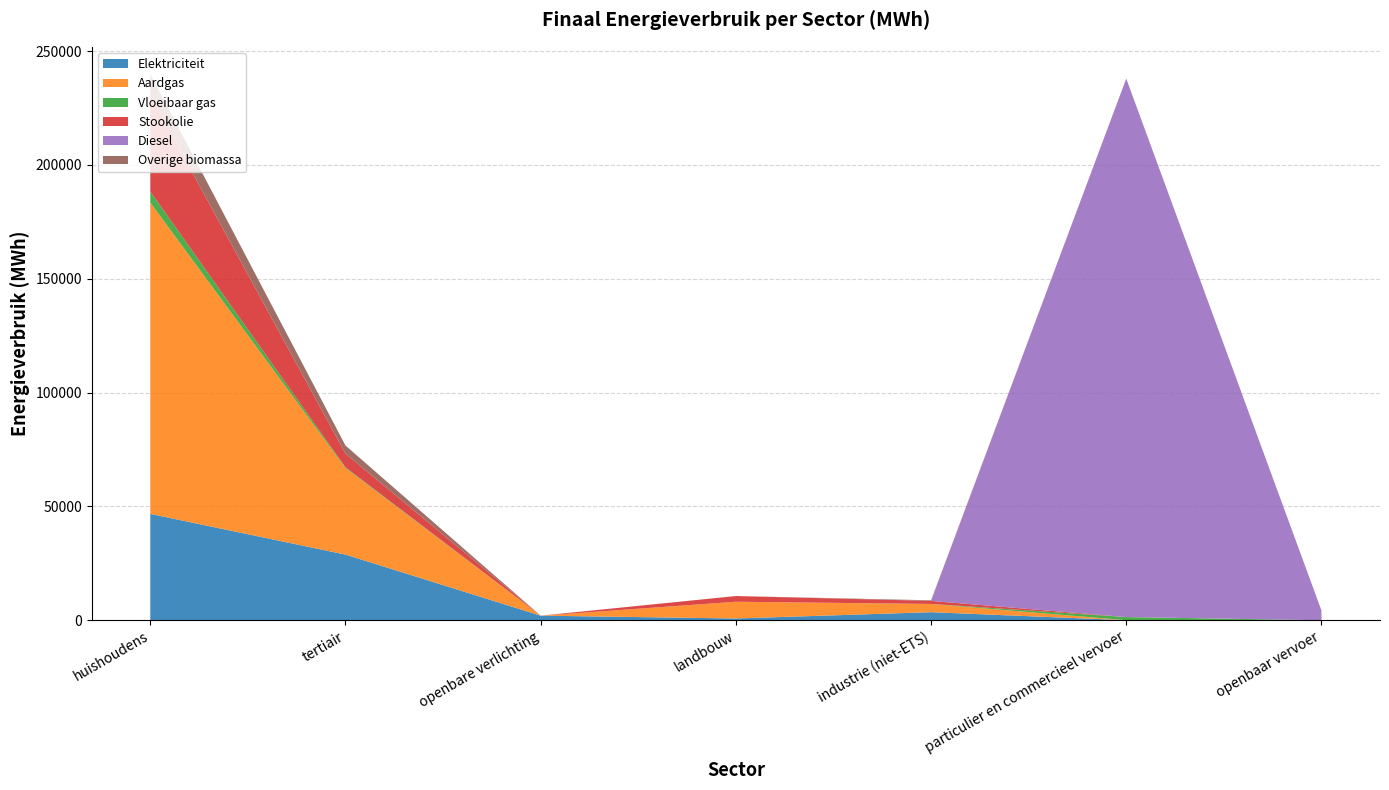

Reading left to right, list all the values displayed in this chart.

Elektriciteit: huishoudens=46708.3	tertiair=28825.7	openbare verlichting=2000.3	landbouw=767.4	industrie (niet-ETS)=3528.5	particulier en commercieel vervoer=7.4	openbaar vervoer=0.0
Aardgas: huishoudens=136764.0	tertiair=38041.6	openbare verlichting=0.0	landbouw=7345.6	industrie (niet-ETS)=3598.5	particulier en commercieel vervoer=20.5	openbaar vervoer=0.0
Vloeibaar gas: huishoudens=4854.0	tertiair=295.2	openbare verlichting=0.0	landbouw=7.2	industrie (niet-ETS)=36.6	particulier en commercieel vervoer=1362.7	openbaar vervoer=0.0
Stookolie: huishoudens=42182.2	tertiair=6000.6	openbare verlichting=0.0	landbouw=2504.2	industrie (niet-ETS)=1322.3	particulier en commercieel vervoer=0.0	openbaar vervoer=0.0
Diesel: huishoudens=0.0	tertiair=0.0	openbare verlichting=0.0	landbouw=0.0	industrie (niet-ETS)=0.0	particulier en commercieel vervoer=236513.4	openbaar vervoer=4293.2
Overige biomassa: huishoudens=9372.9	tertiair=3570.8	openbare verlichting=0.0	landbouw=0.0	industrie (niet-ETS)=268.0	particulier en commercieel vervoer=0.0	openbaar vervoer=0.0